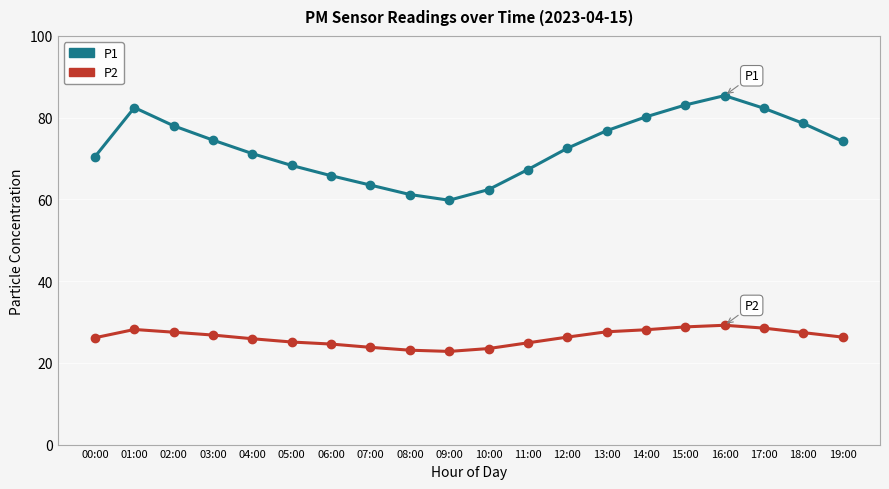

True or false: P2 has more than 1 points higher than both neighbors.

True